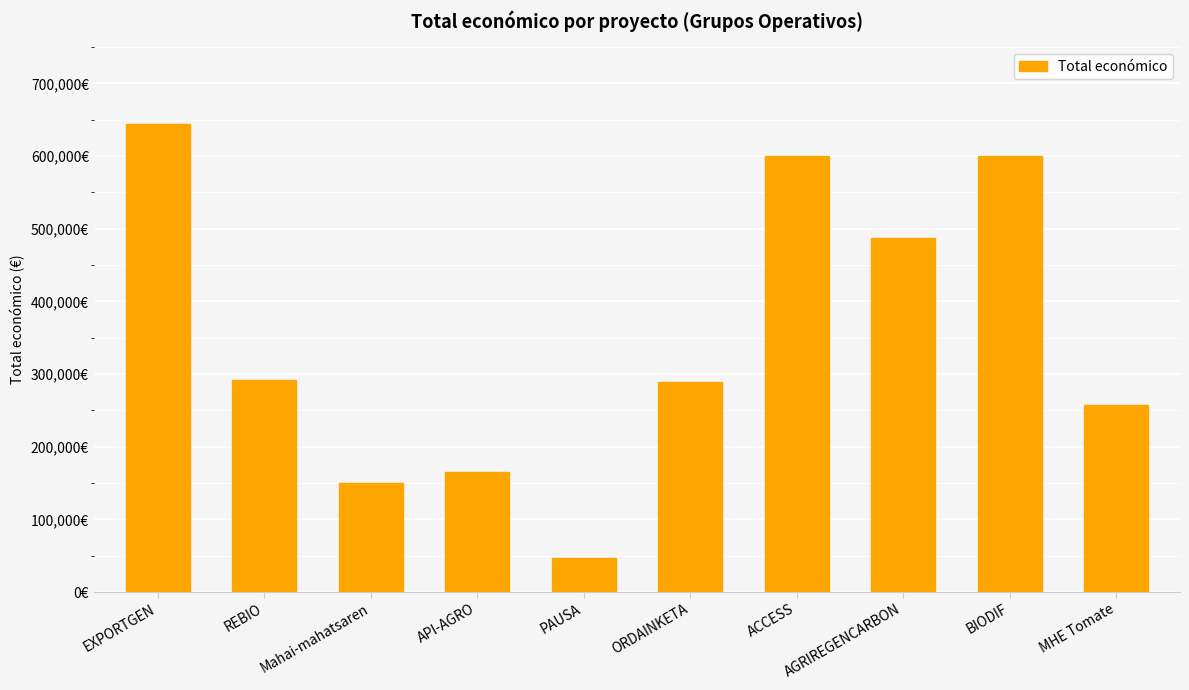

At which category does the chart reach its minimum across all series?

PAUSA